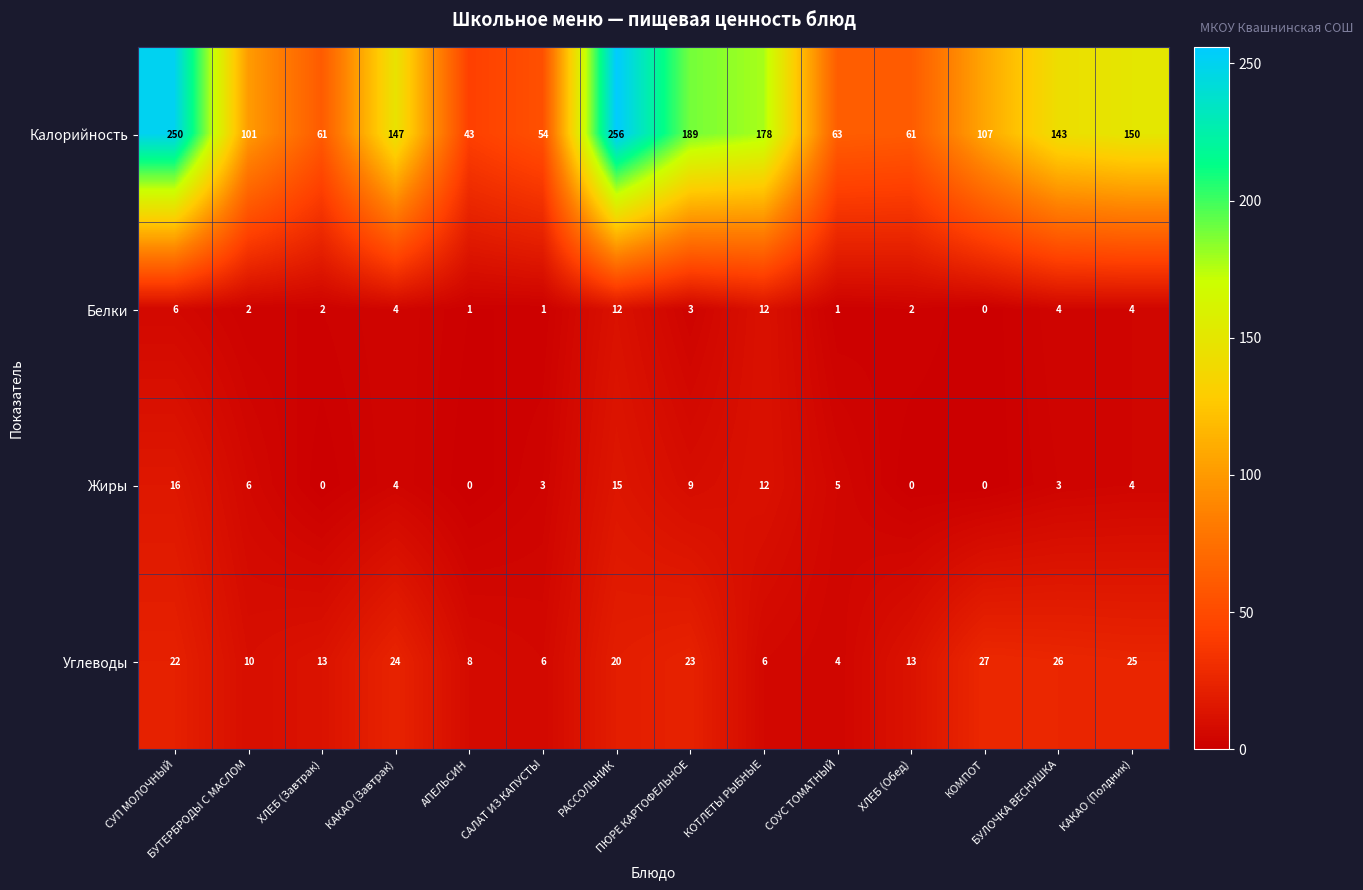

What is the difference between the maximum and minimum values in the Углеводы series?

23